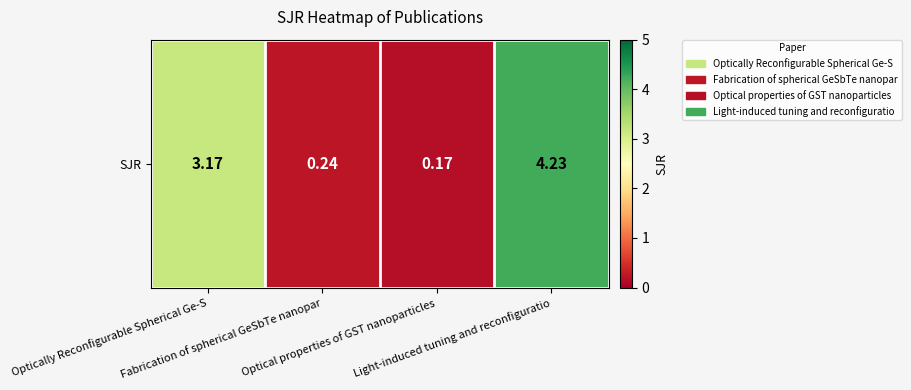

At which category does the chart reach its peak across all series?

Light-induced tuning and reconfiguratio